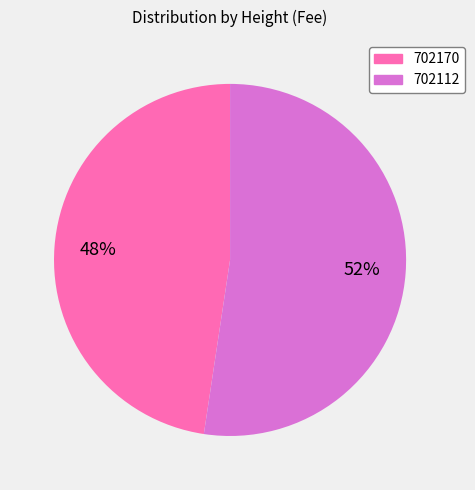

True or false: 702170 accounts for 48% of the total.

True